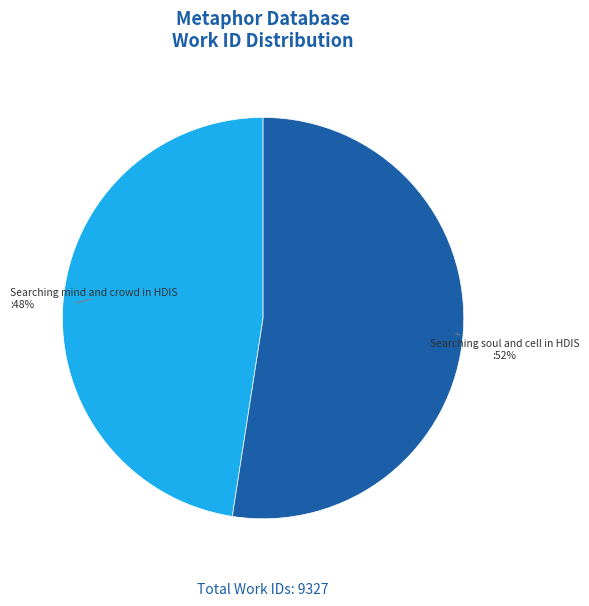

To the nearest percent, what is the average slice percentage?

50%